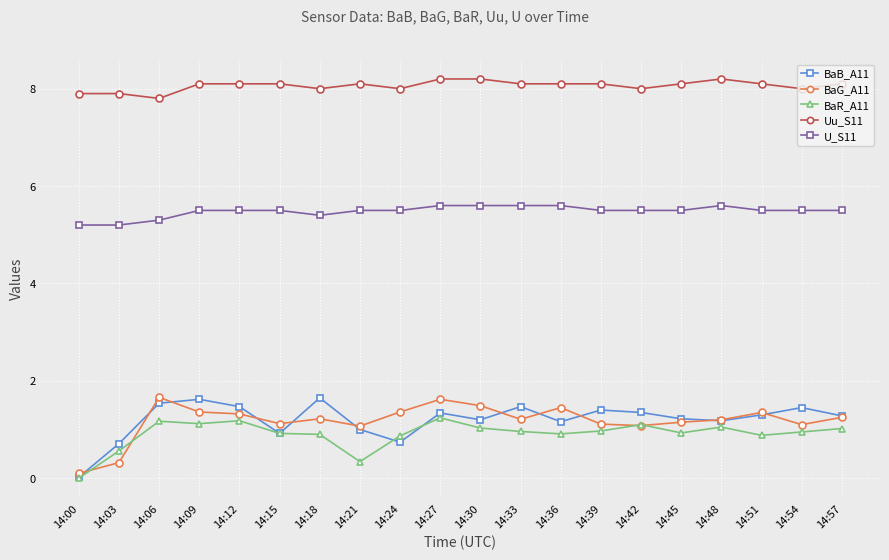

What is the difference between the maximum and minimum values in the U_S11 series?

0.4